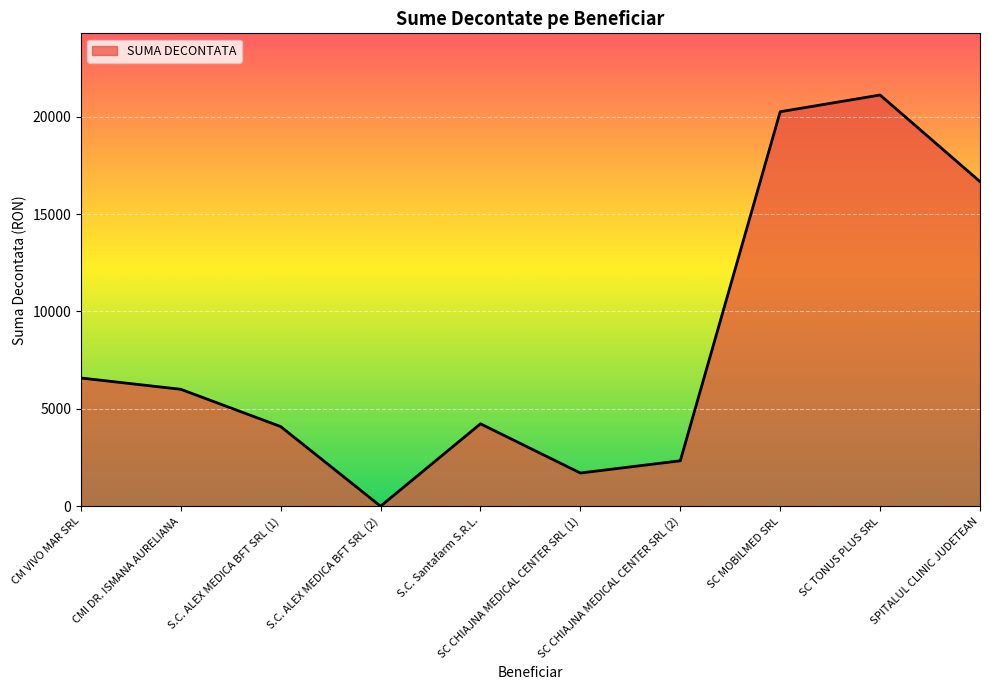

Reading left to right, extract all data points from this chart.

CM VIVO MAR SRL=6585.0	CMI DR. ISMANA AURELIANA=6005.0	S.C. ALEX MEDICA BFT SRL (1)=4092.0	S.C. ALEX MEDICA BFT SRL (2)=4.4	S.C. Santafarm S.R.L.=4234.0	SC CHIAJNA MEDICAL CENTER SRL (1)=1707.0	SC CHIAJNA MEDICAL CENTER SRL (2)=2335.6	SC MOBILMED SRL=20255.0	SC TONUS PLUS SRL=21113.0	SPITALUL CLINIC JUDETEAN=16669.0